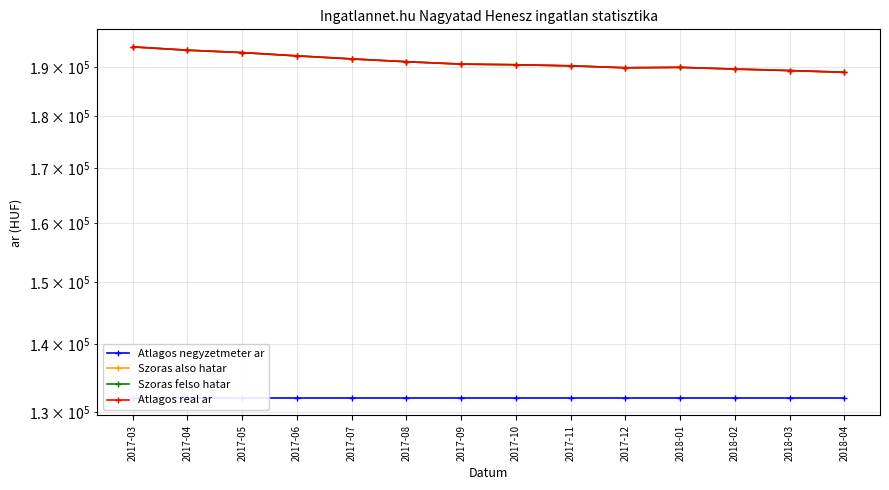

Rank the series at 2017-12 from highest to lowest value.

Szoras also hatar, Szoras felso hatar, Atlagos real ar, Atlagos negyzetmeter ar